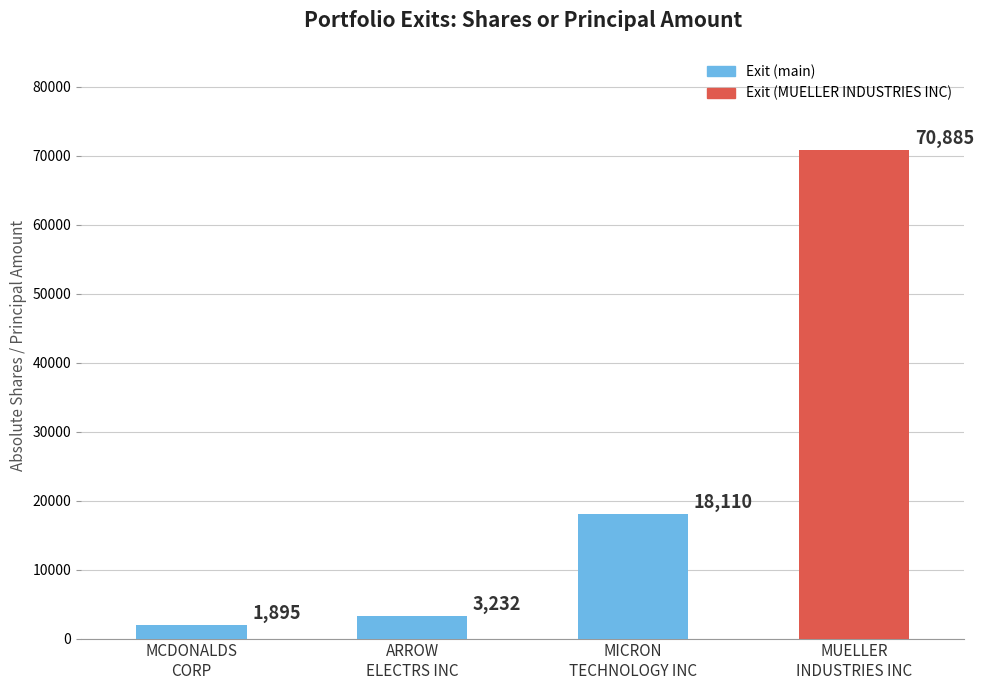

What position from the left is ARROW ELECTRS INC?

2